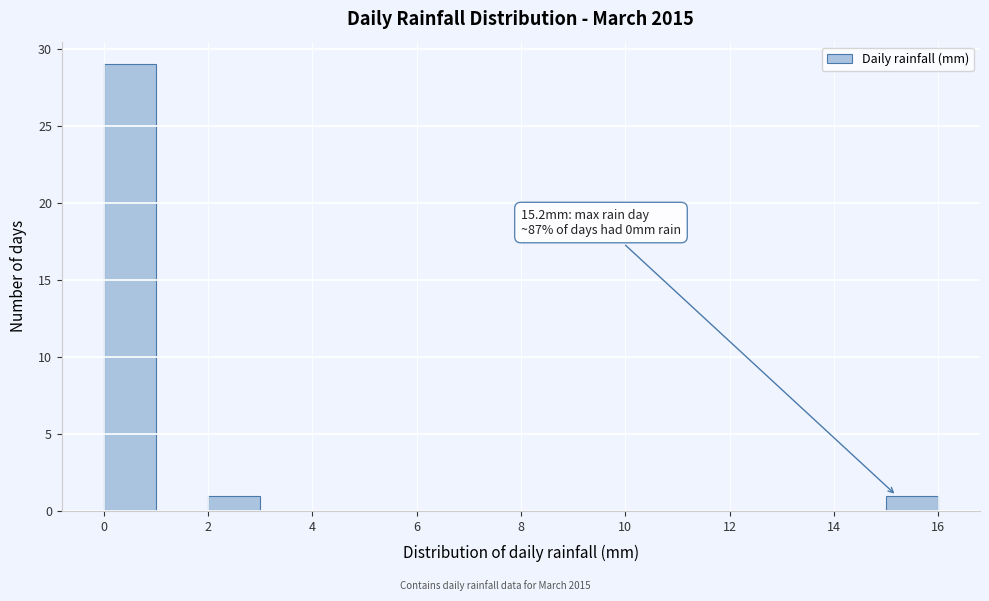

Which range on the x-axis has the tallest bar?

0 to 1